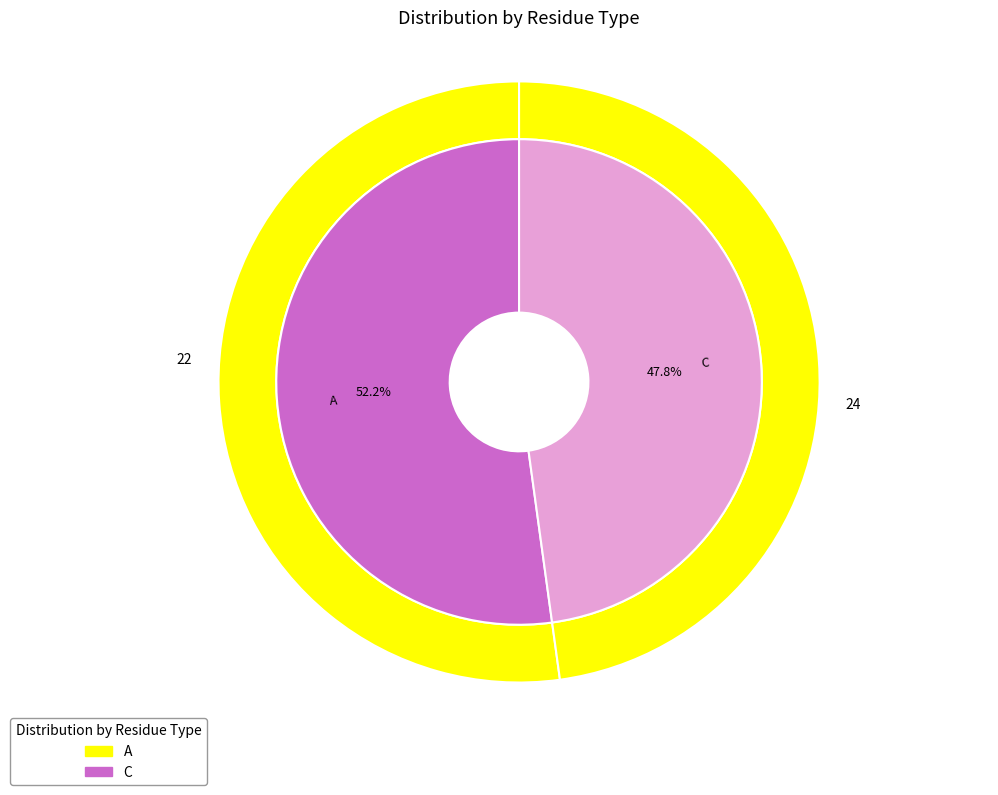

Rank the categories by value from lowest to highest.

C, A